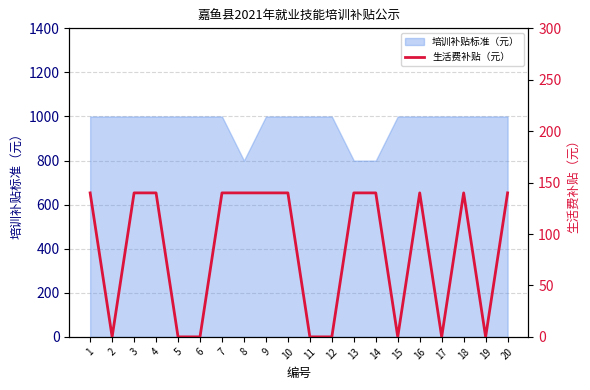

Does the chart have visible grid lines?

Yes